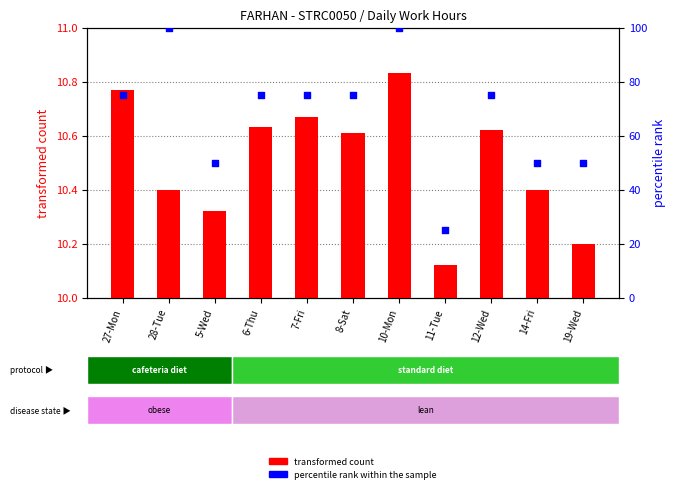

What is the total value across all series at 12-Wed?

85.6